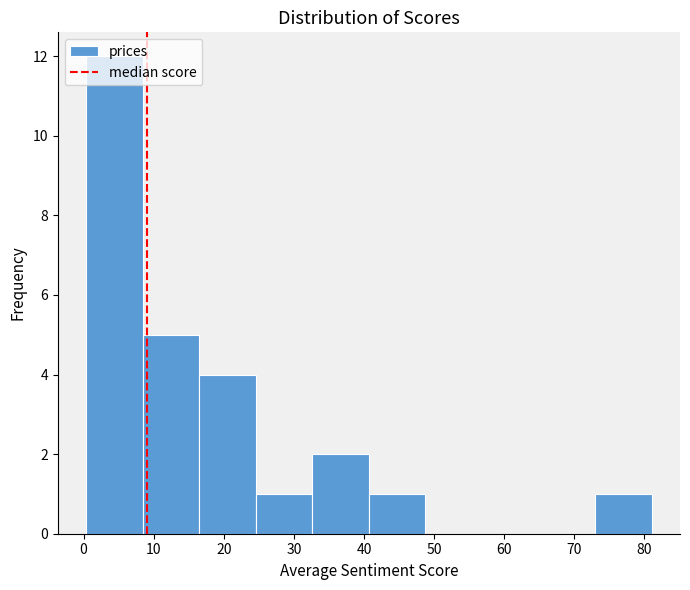

How tall is the bar that spans 8 to 16 on the x-axis? Neither the bar edges nor the heights are printed on the chart, so give them approximately, as read against the axes.

5